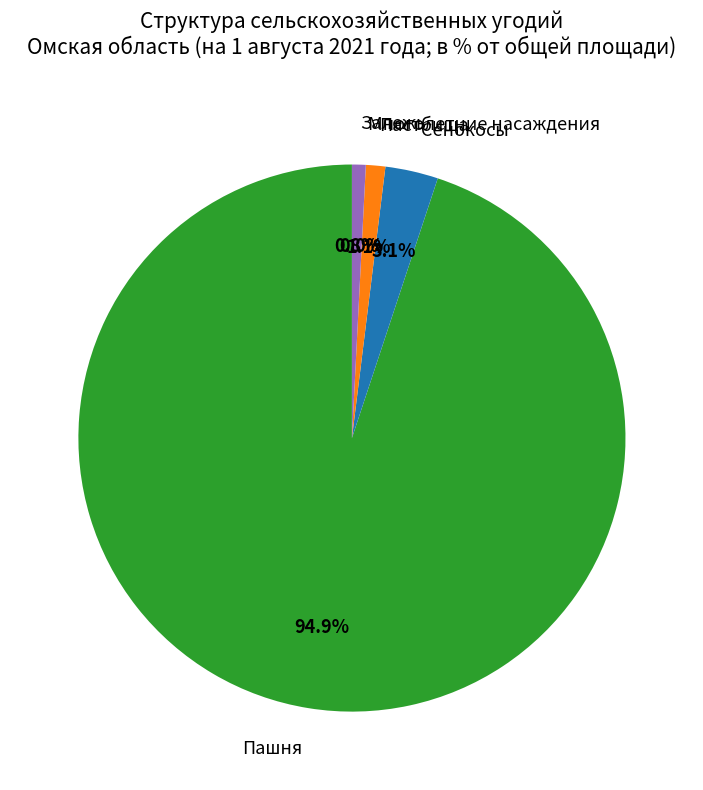

What percentage is the Залежь slice, to the nearest percent?

1%